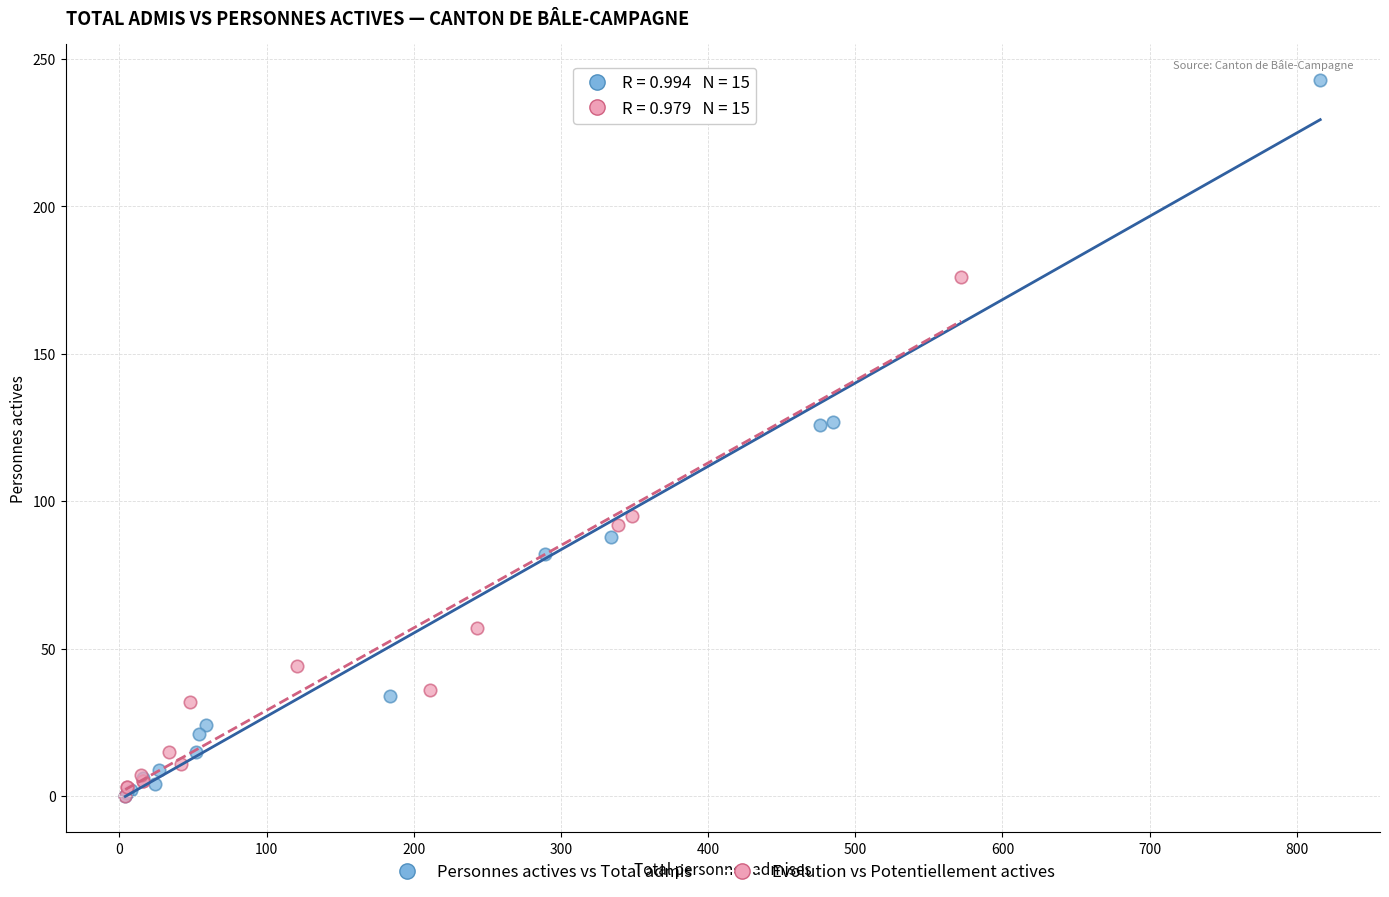

Which series has the largest Y range (max minus min)?

Personnes actives vs Total admis